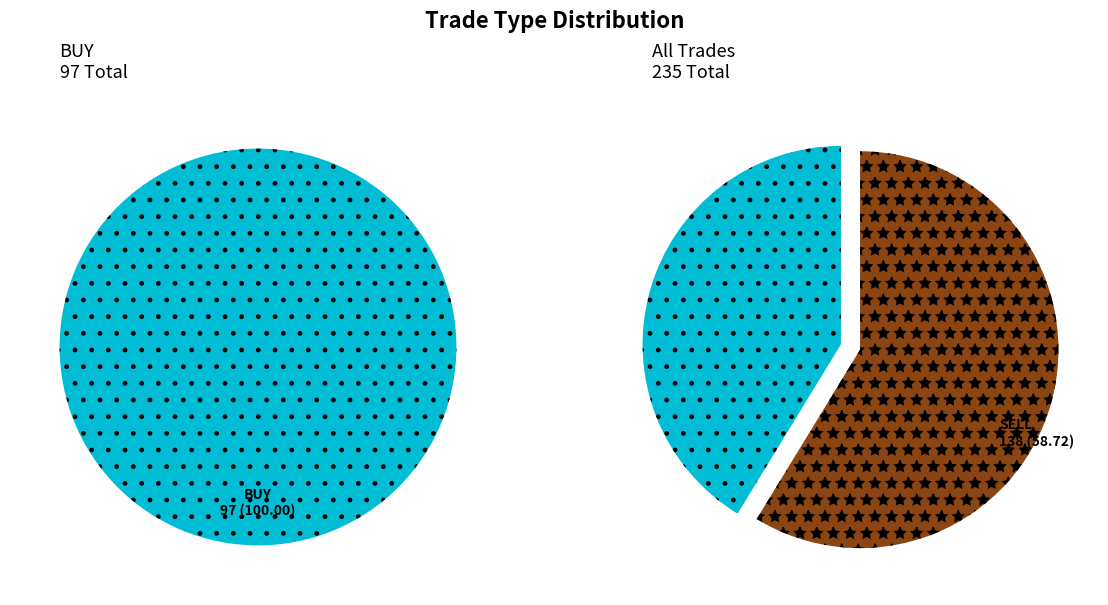

To the nearest percent, what is the difference between the largest and smallest slice percentages?

17%